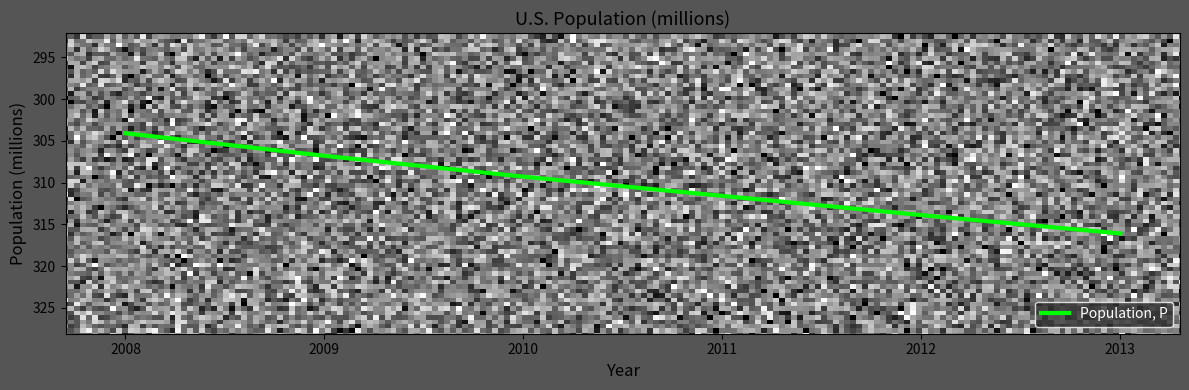

Where is the data nearest to the value 310?

2010